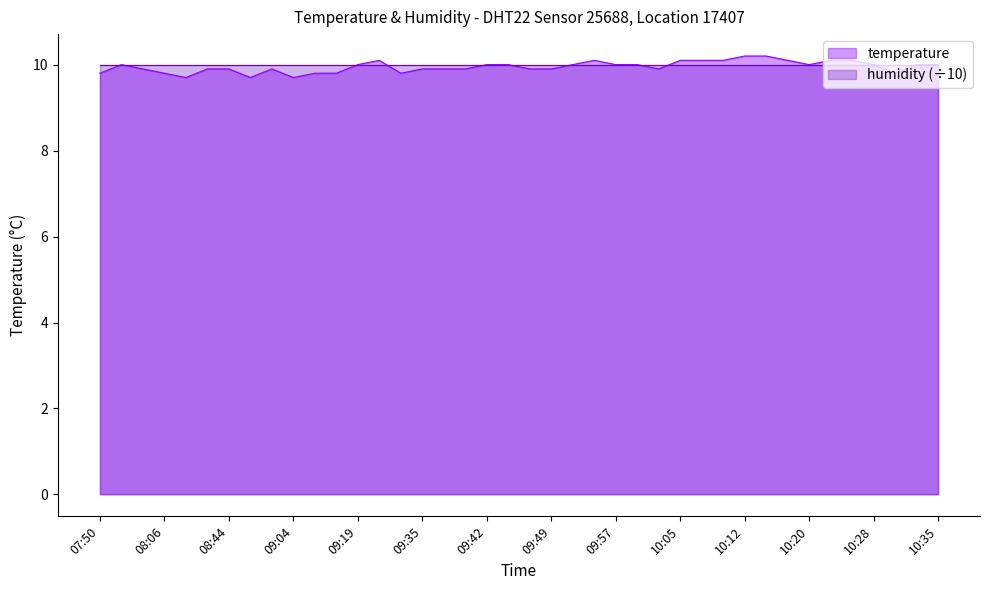

Which has a higher value, 08:44 or 10:12?

10:12